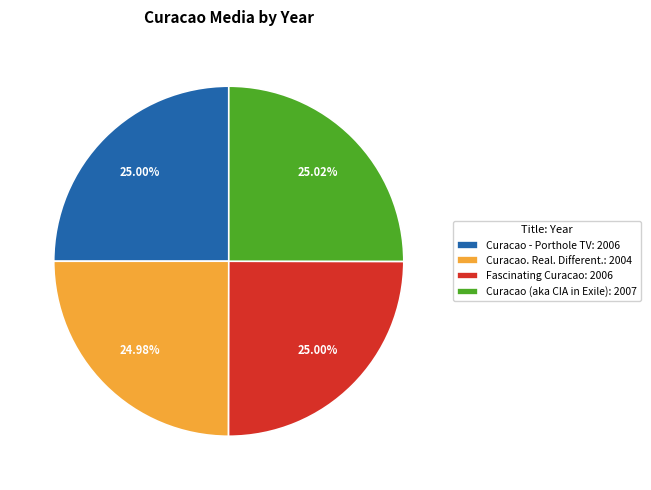

Does any single category account for the majority?

No